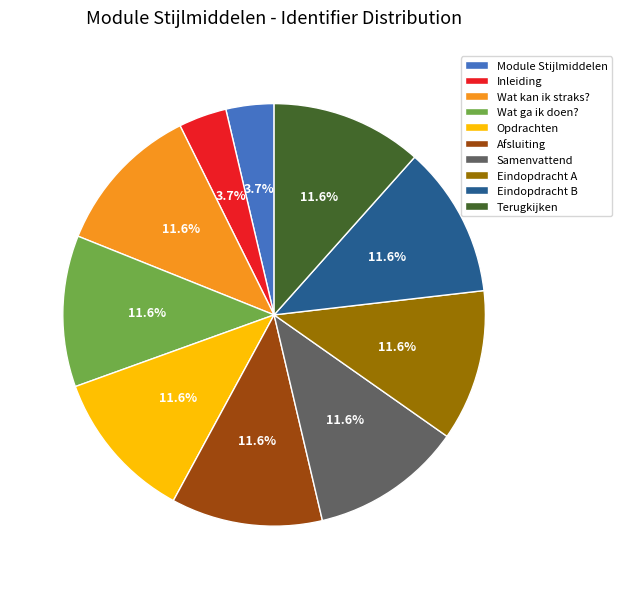

Combined, do Wat kan ik straks? and Eindopdracht B account for over 50%?

No